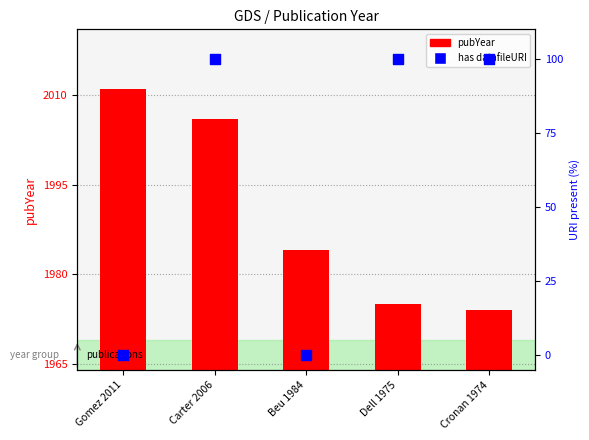

At which category is the sum across all series the highest?

Carter 2006